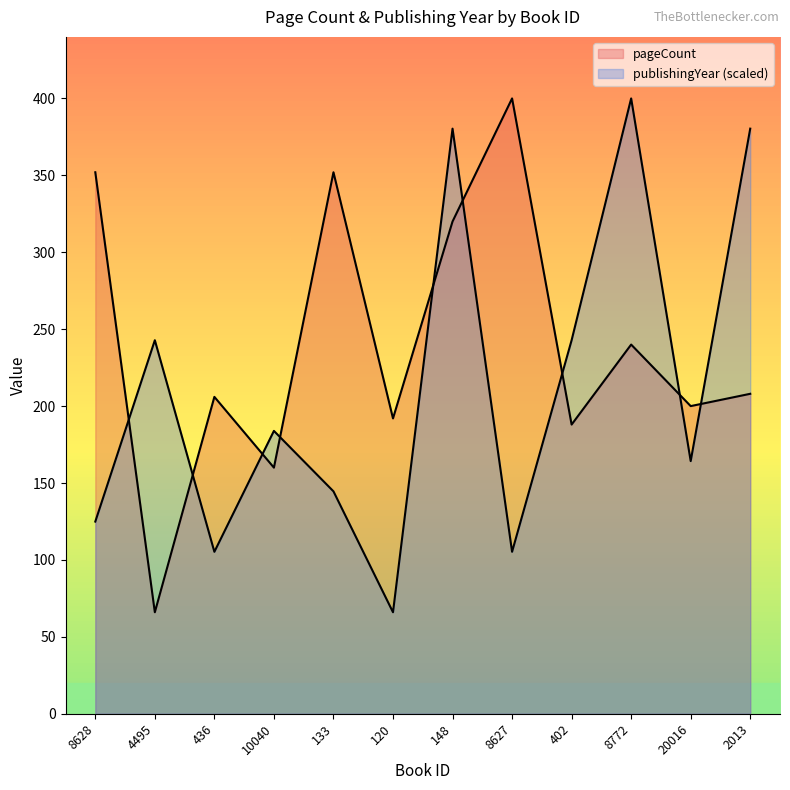

Reading left to right, extract all data points from this chart.

pageCount: 8628=352.0	4495=66.0	436=206.0	10040=160.0	133=352.0	120=192.0	148=320.0	8627=400.0	402=188.0	8772=240.0	20016=200.0	2013=208.0
publishingYear: 8628=124.9	4495=242.8	436=105.3	10040=183.9	133=144.6	120=66.0	148=380.4	8627=105.3	402=242.8	8772=400.0	20016=164.2	2013=380.4